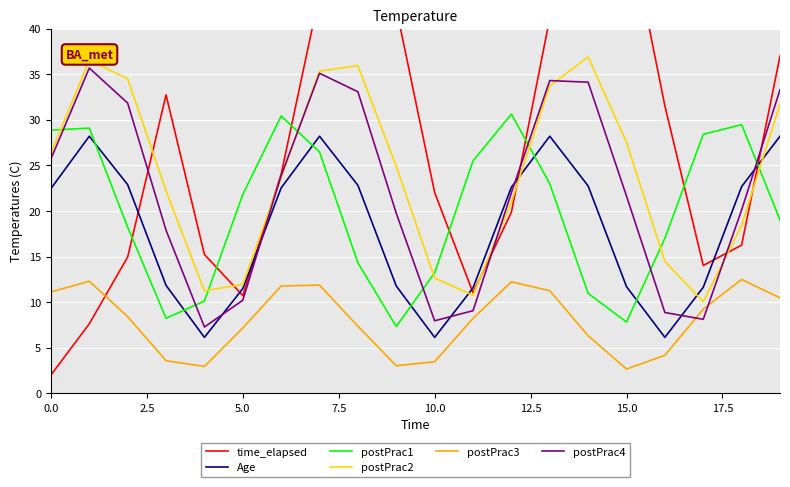

Which series has the widest spread of values?

time_elapsed